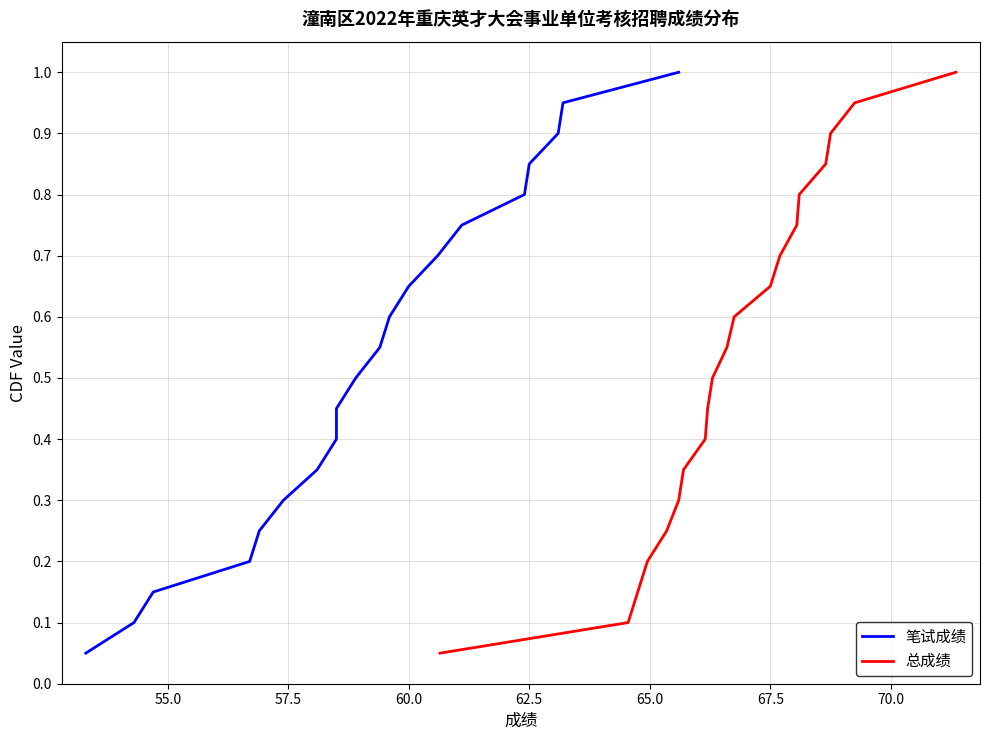

How many lines are shown in the chart?

2